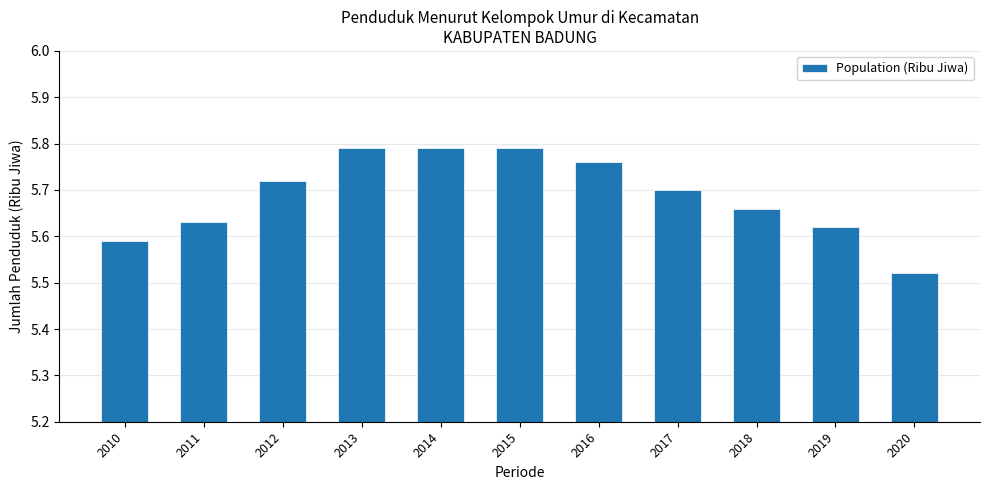

Count the values in the range 5 to 6.

11